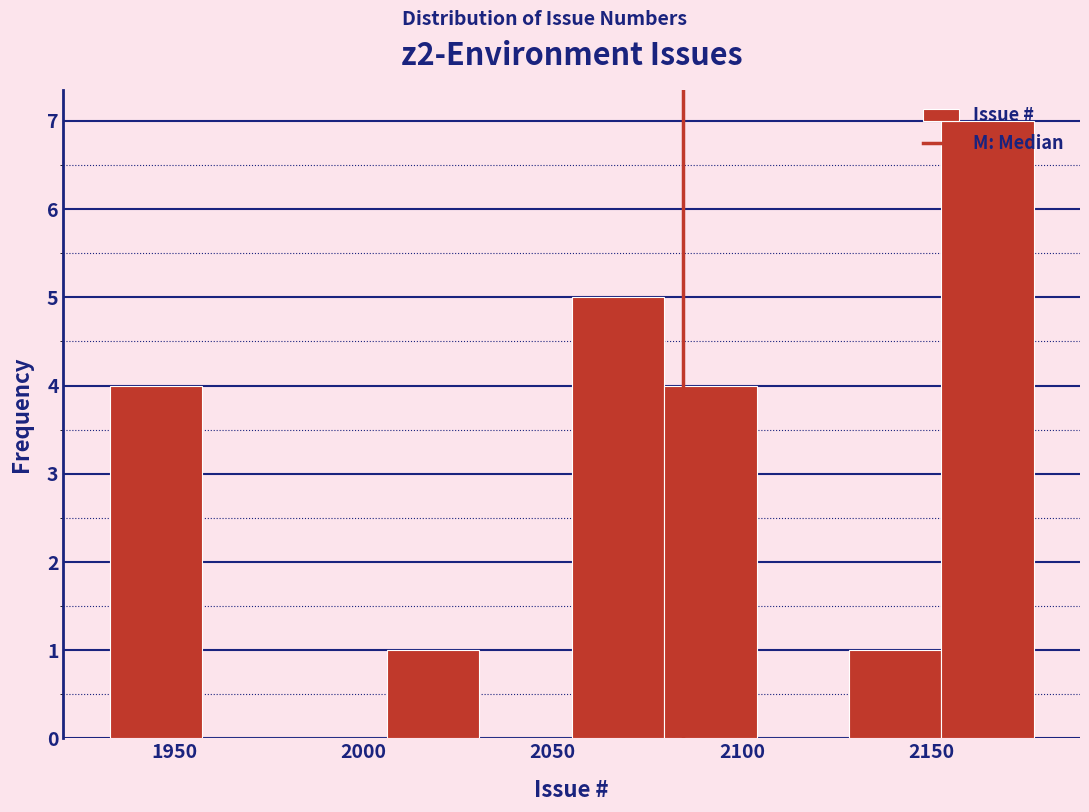

How tall is the bar that spans 2055 to 2080 on the x-axis? Neither the bar edges nor the heights are printed on the chart, so give them approximately, as read against the axes.

5